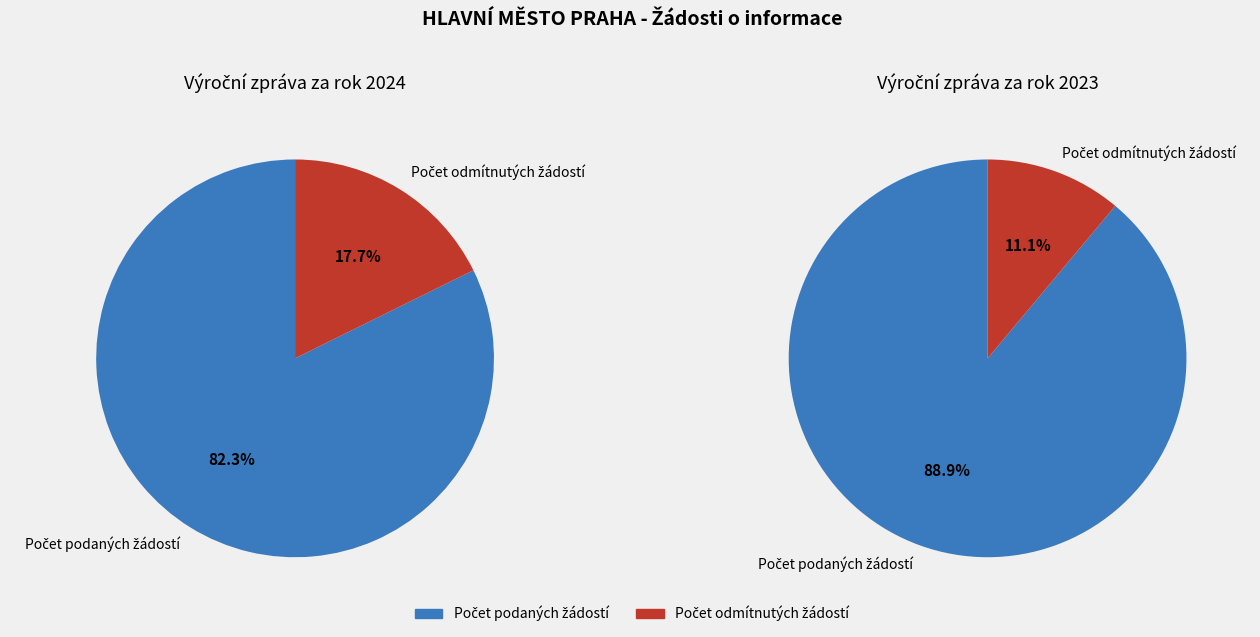

Is it true that 2023 is 54% of the pie?

False